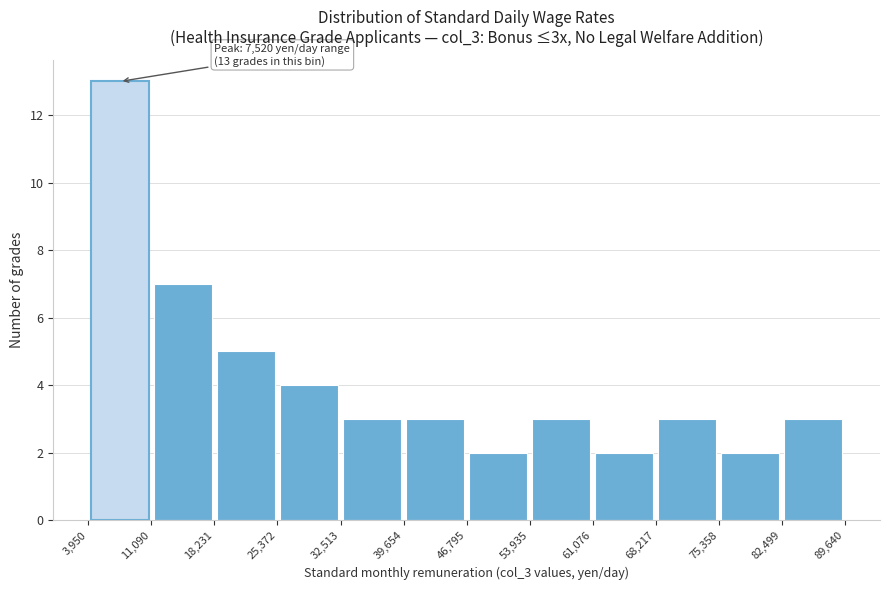

Which range on the x-axis has the tallest bar?

3,950 to 11,090